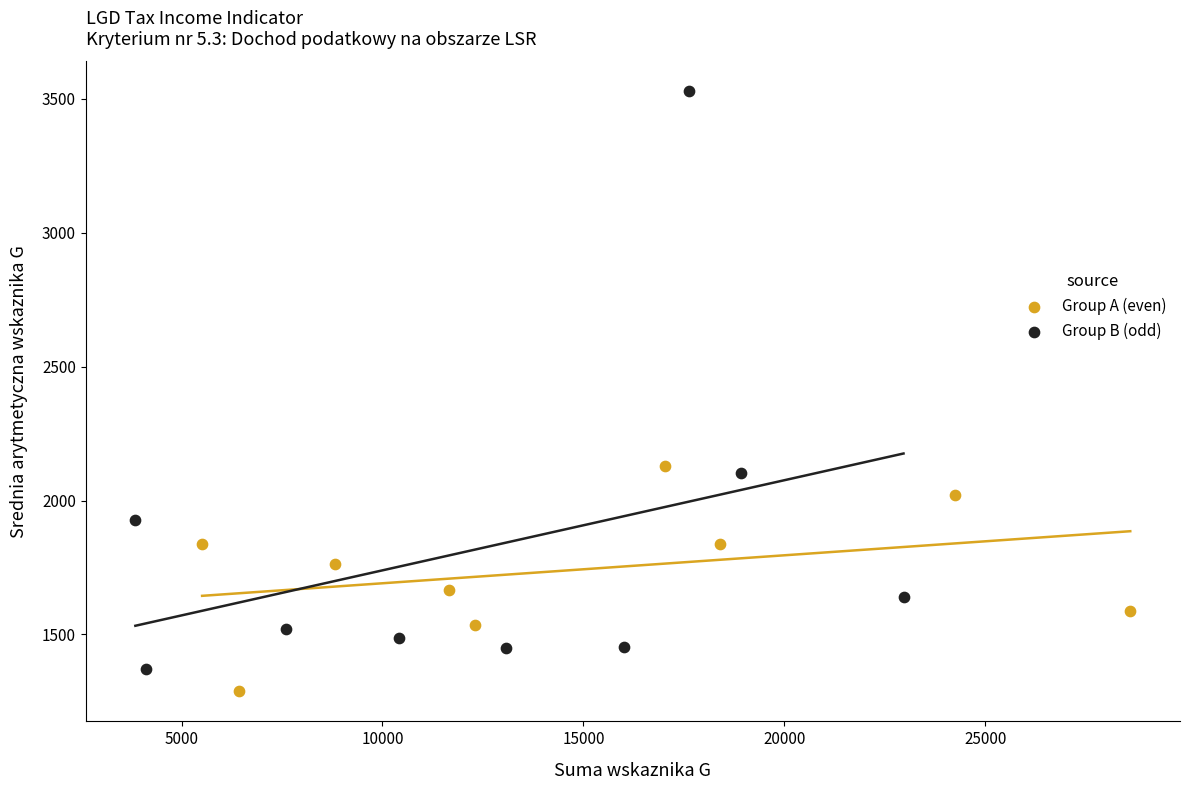

Which series has the largest Y range (max minus min)?

Group B (odd)